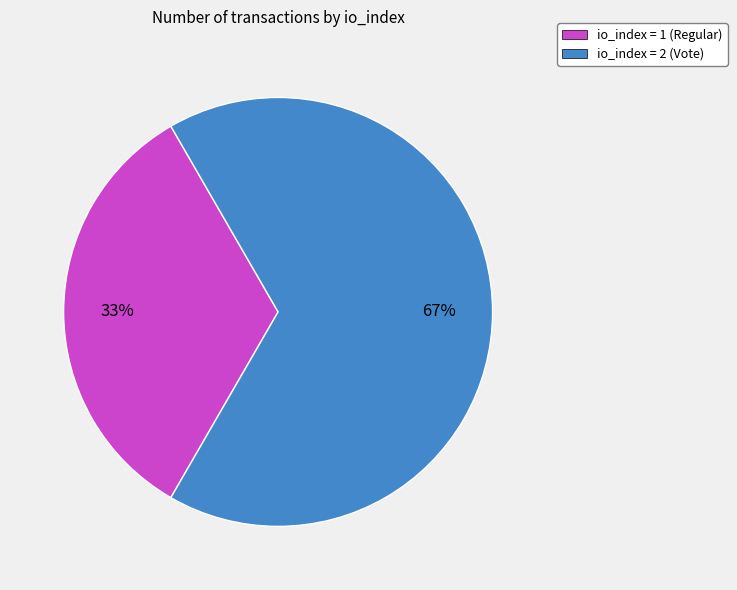

What is the majority slice?

io_index = 2 (Vote)